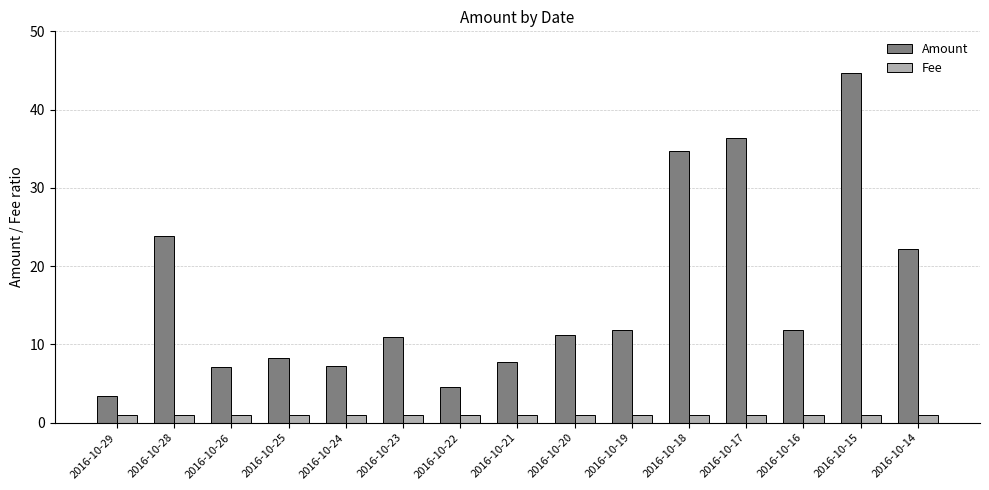

True or false: Amount has a value of 3.8 at 2016-10-24.

False